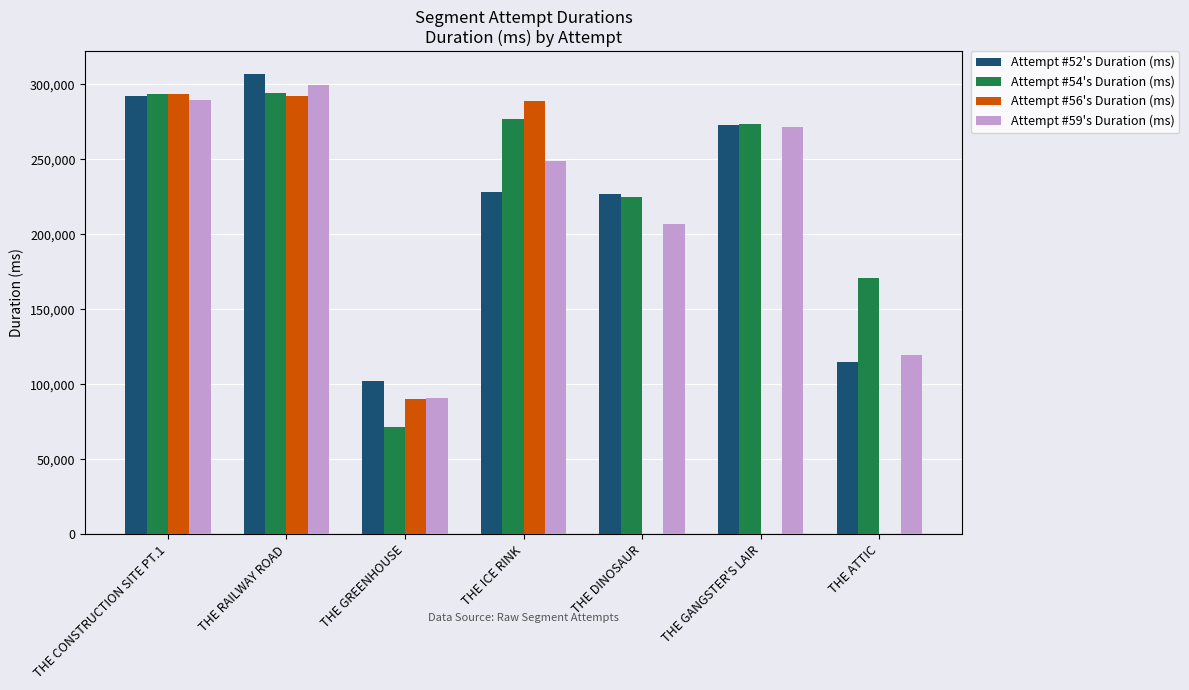

How many groups of bars are there?

7